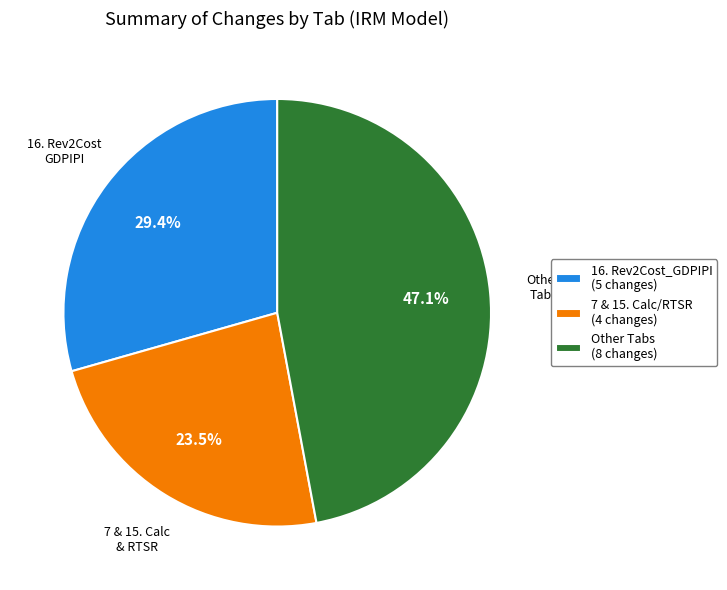

What is the ratio of the value at 16. Rev2Cost_GDPIPI (5 changes) to the value at 7 & 15. Calc/RTSR (4 changes)?

1.3